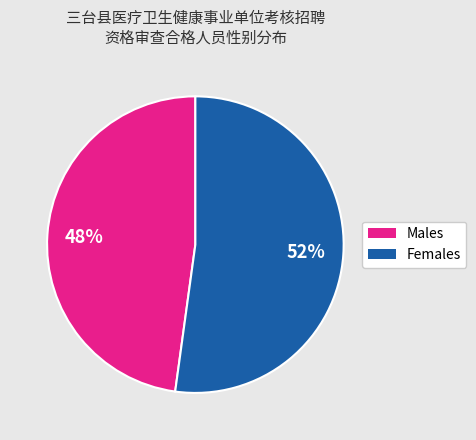

Count the number of slices in the pie.

2